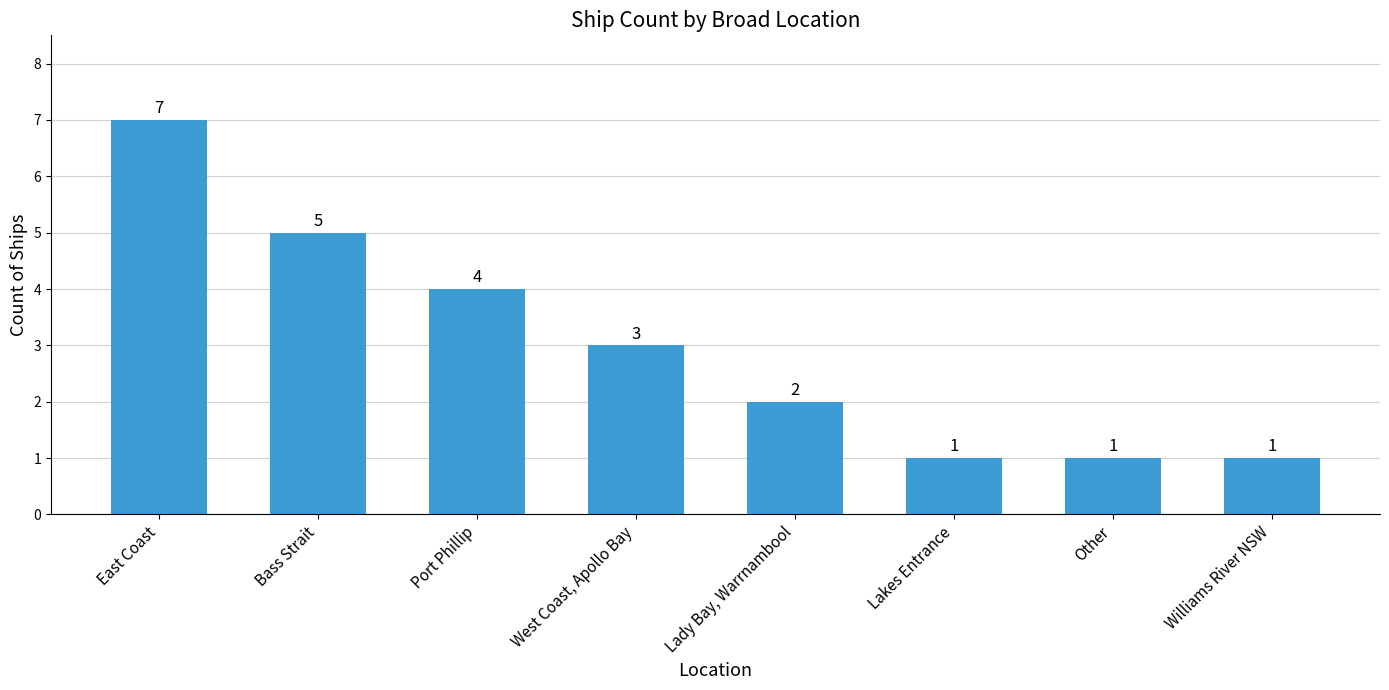

What is the change in value from Port Phillip to Other?

-3